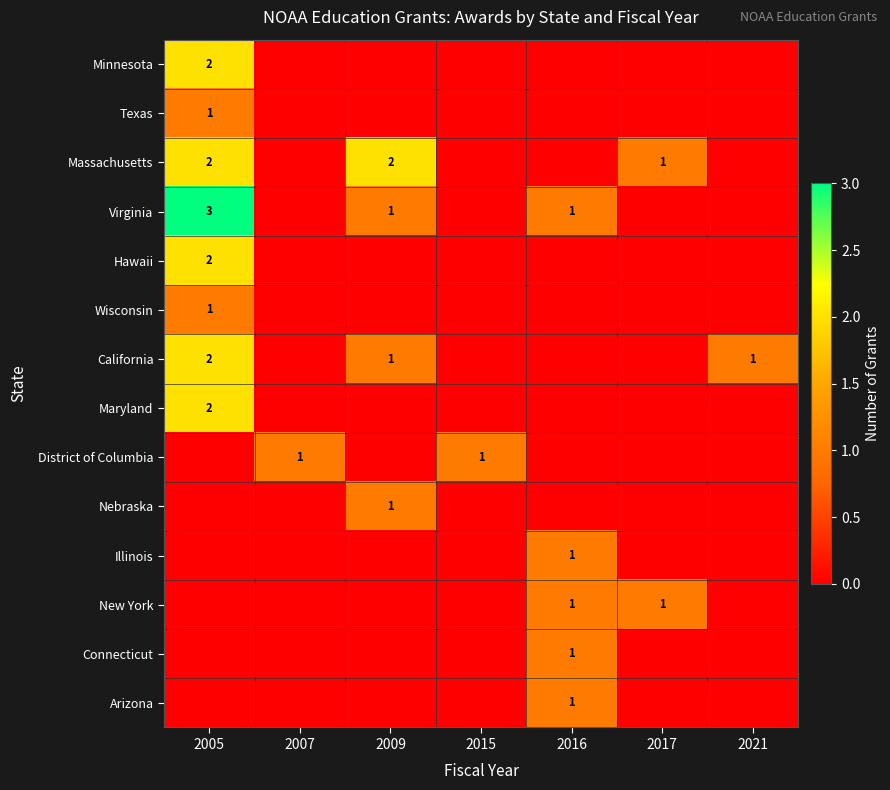

How many distinct data groups are displayed?

14